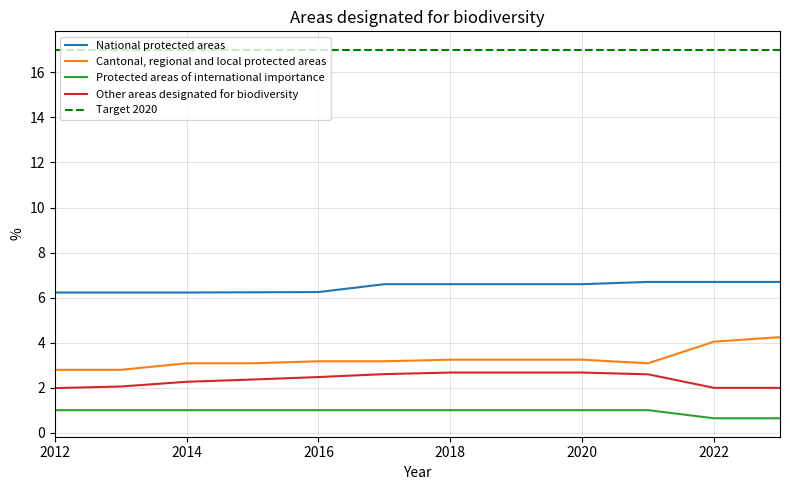

What is the lowest value of the Other areas designated for biodiversity series?

2.0